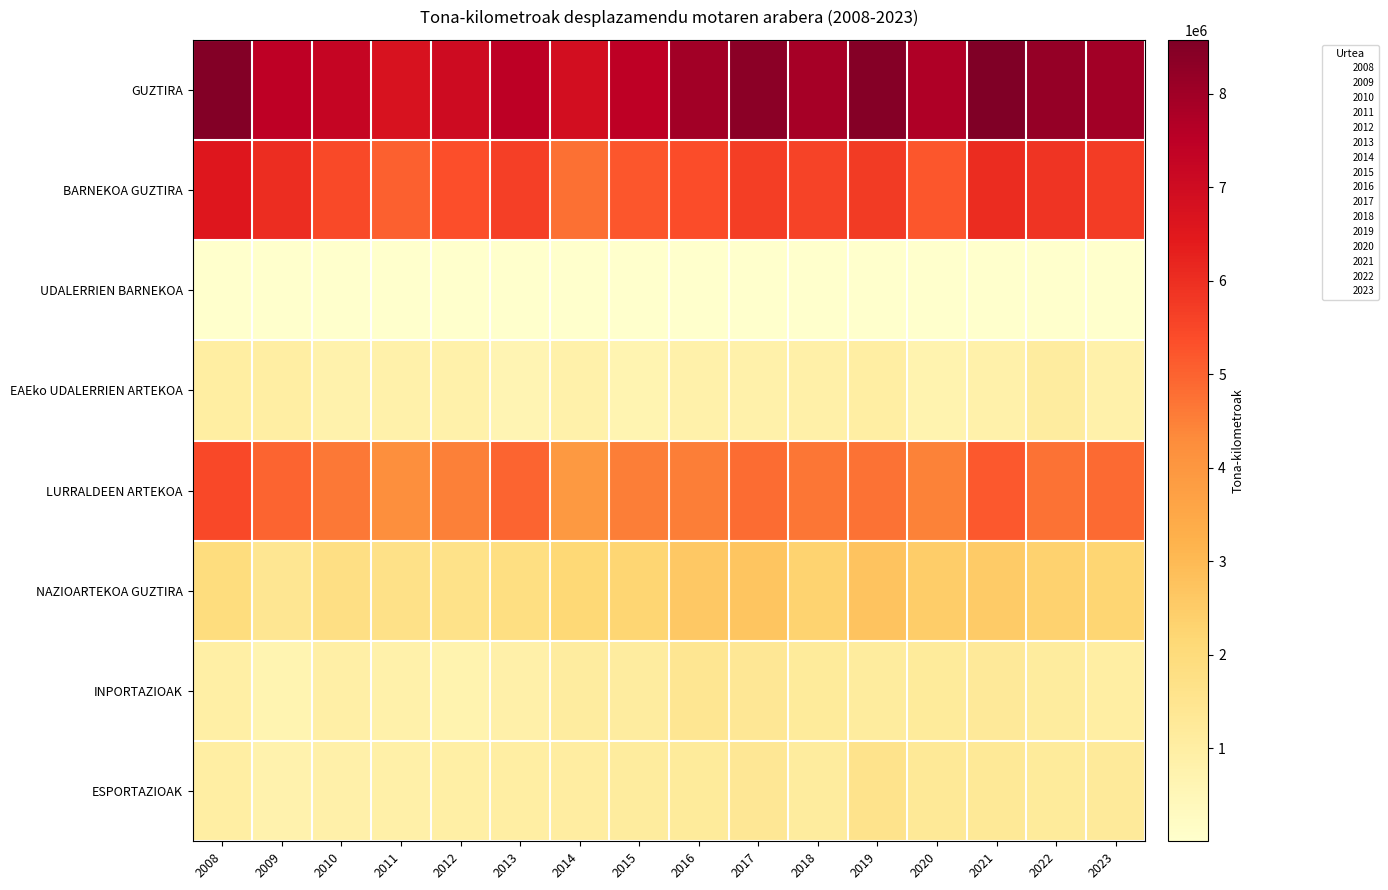

At 2020, list the series in order from smallest to largest.

UDALERRIEN BARNEKOA, EAEko UDALERRIEN ARTEKOA, INPORTAZIOAK, ESPORTAZIOAK, NAZIOARTEKOA GUZTIRA, LURRALDEEN ARTEKOA, BARNEKOA GUZTIRA, GUZTIRA